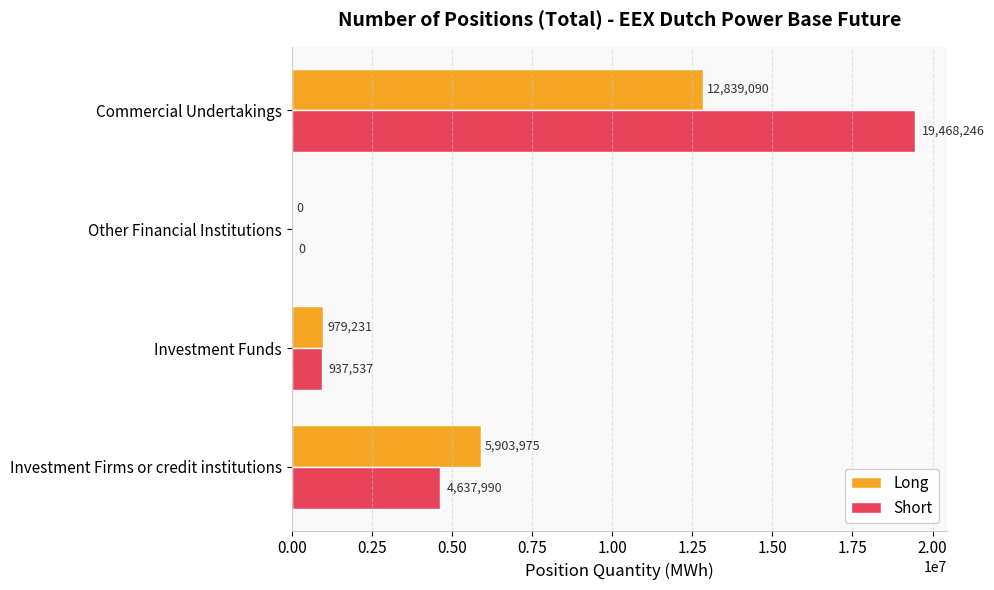

Where is Long nearest to the value 6419545?

Investment Firms or credit institutions